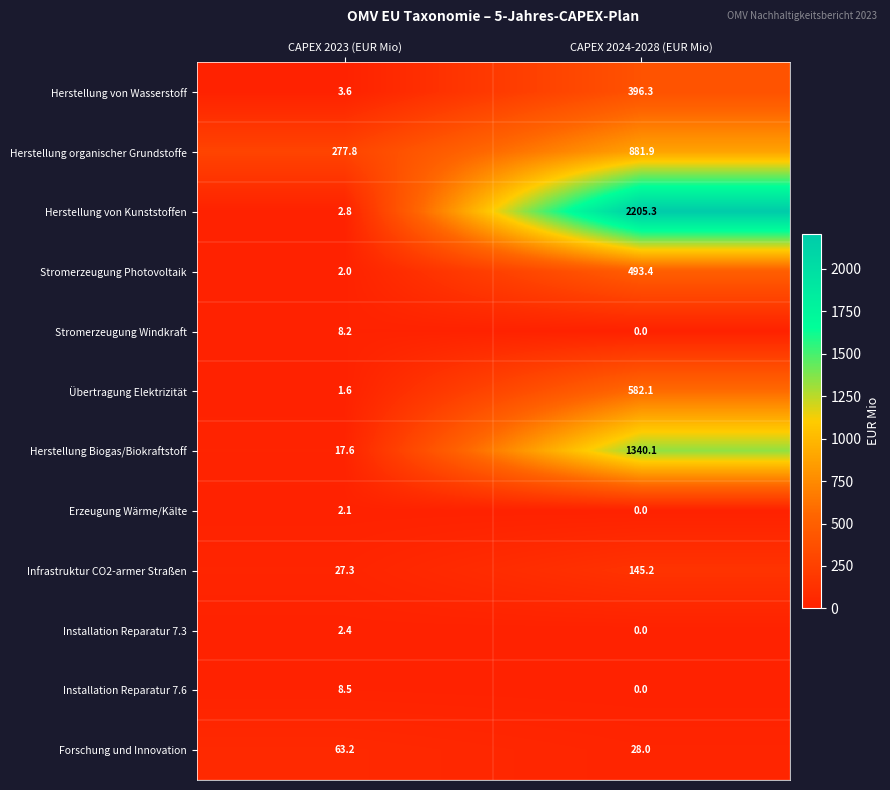

What is the average value of the Herstellung organischer Grundstoffe series?

579.9